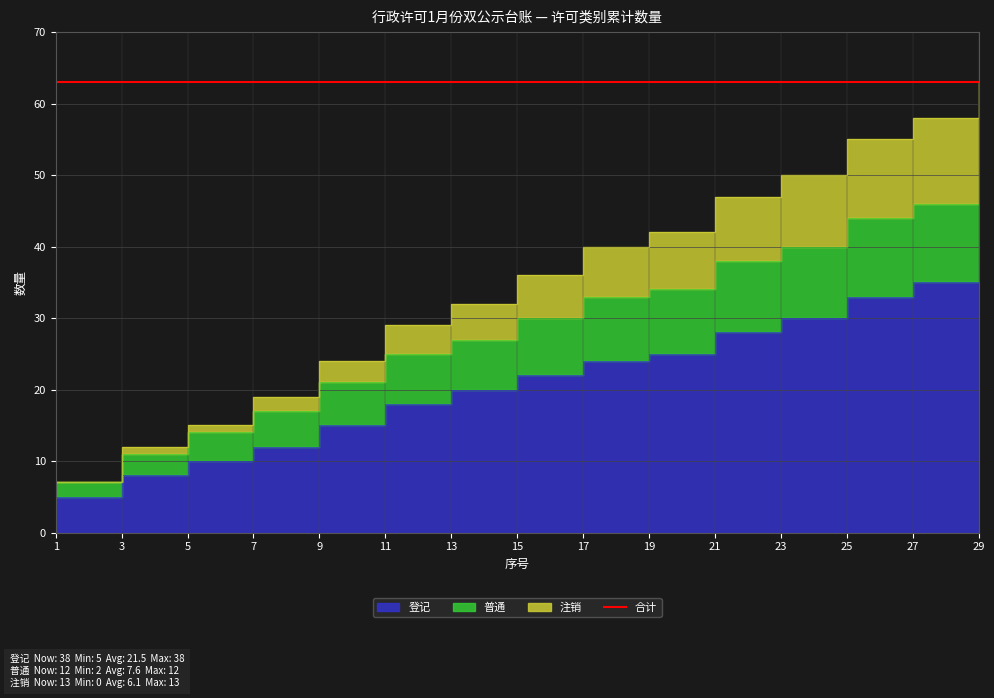

True or false: 登记 and 普通 cross at least once.

False